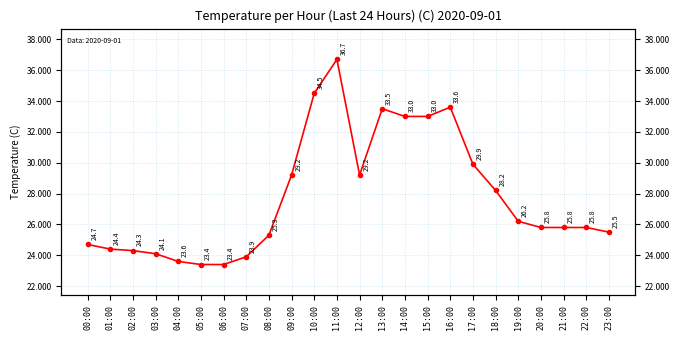

Reading left to right, what are all the values shown in this chart?

00:00=24.7	01:00=24.4	02:00=24.3	03:00=24.1	04:00=23.6	05:00=23.4	06:00=23.4	07:00=23.9	08:00=25.3	09:00=29.2	10:00=34.5	11:00=36.7	12:00=29.2	13:00=33.5	14:00=33.0	15:00=33.0	16:00=33.6	17:00=29.9	18:00=28.2	19:00=26.2	20:00=25.8	21:00=25.8	22:00=25.8	23:00=25.5